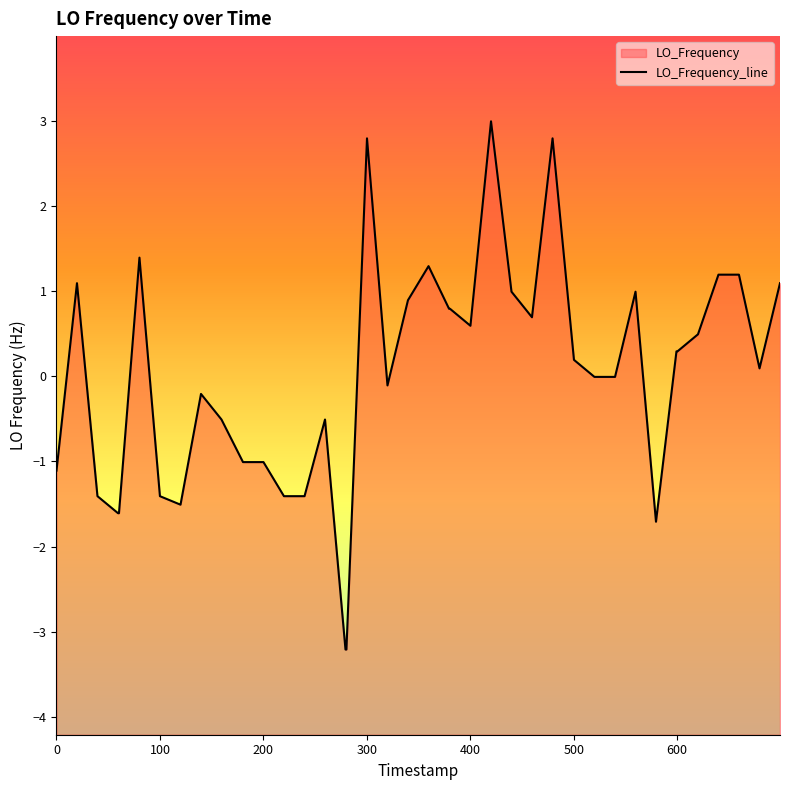

What is the difference between the maximum and minimum values?

6.2